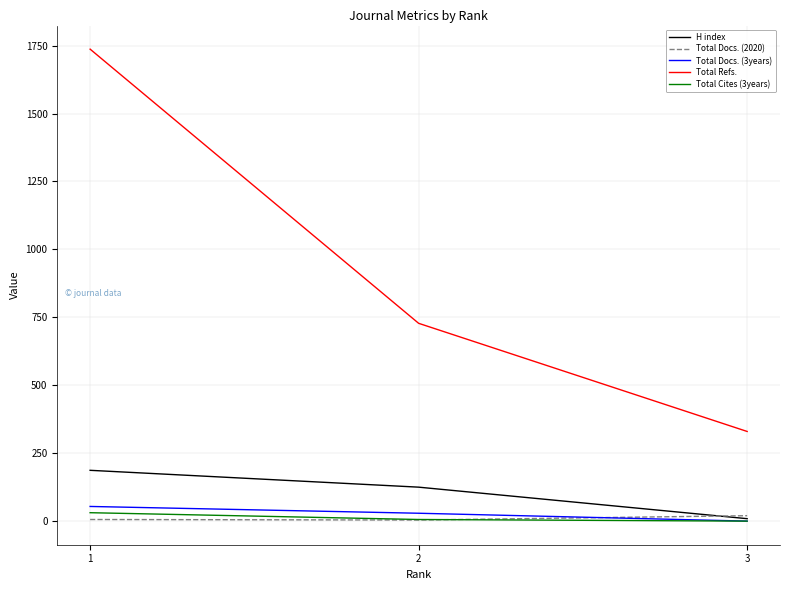

What is the maximum value for Total Refs.?

1737